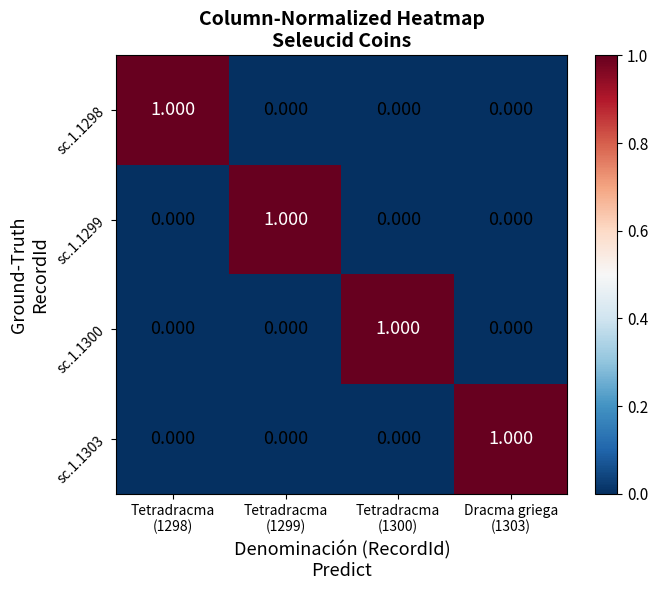

Which series has the largest range (max minus min)?

sc.1.1298